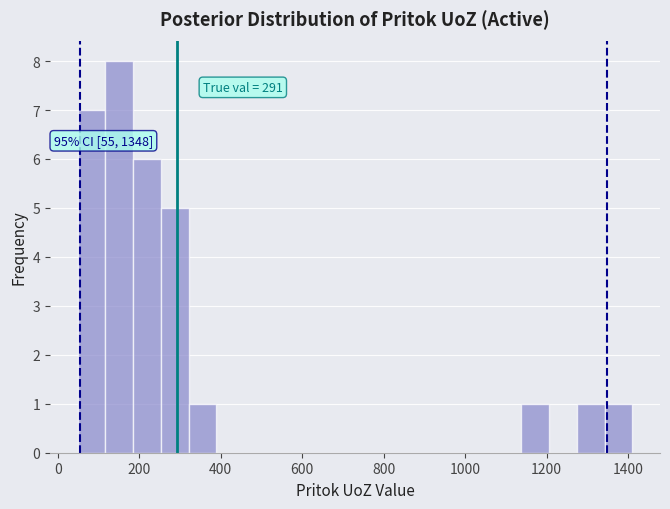

Around what value on the x-axis is the tallest bar? Give the approximate position of its centre, as read against the axis.

160